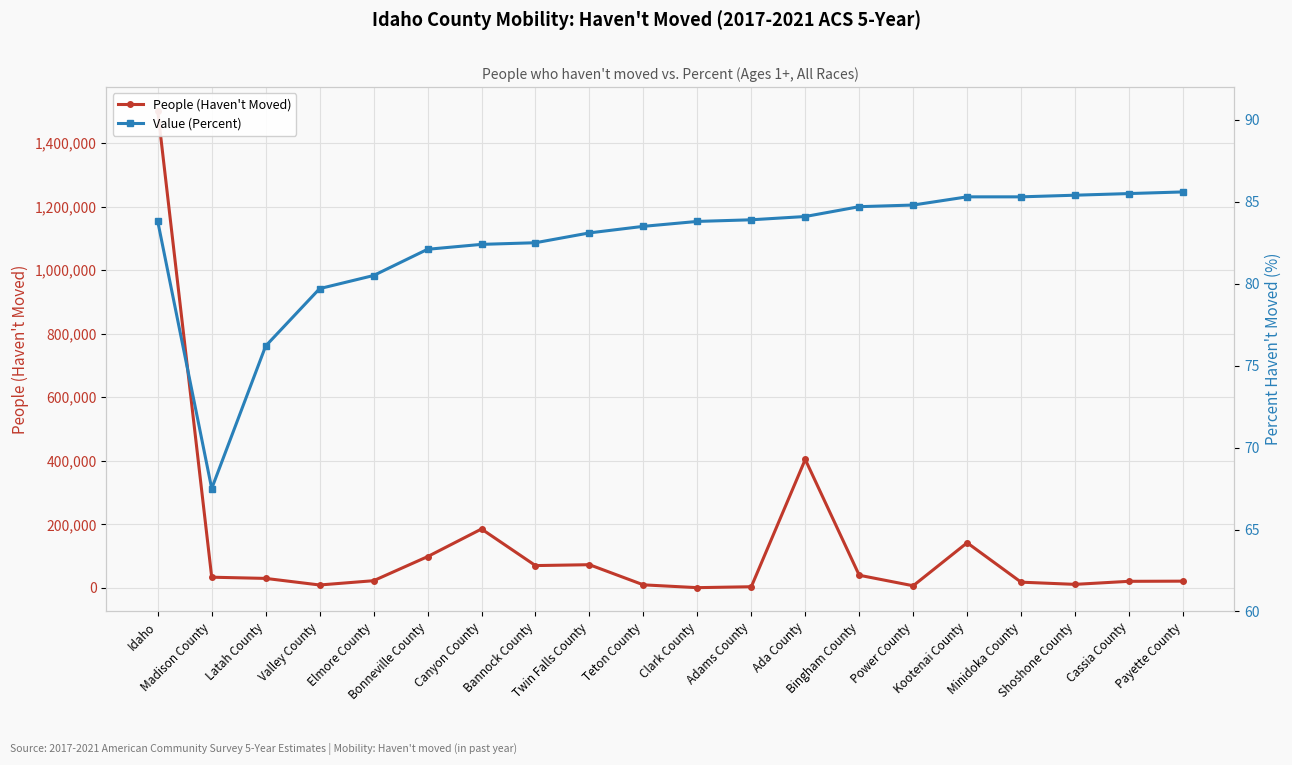

Which series has the largest total across all categories?

People (Haven't Moved)